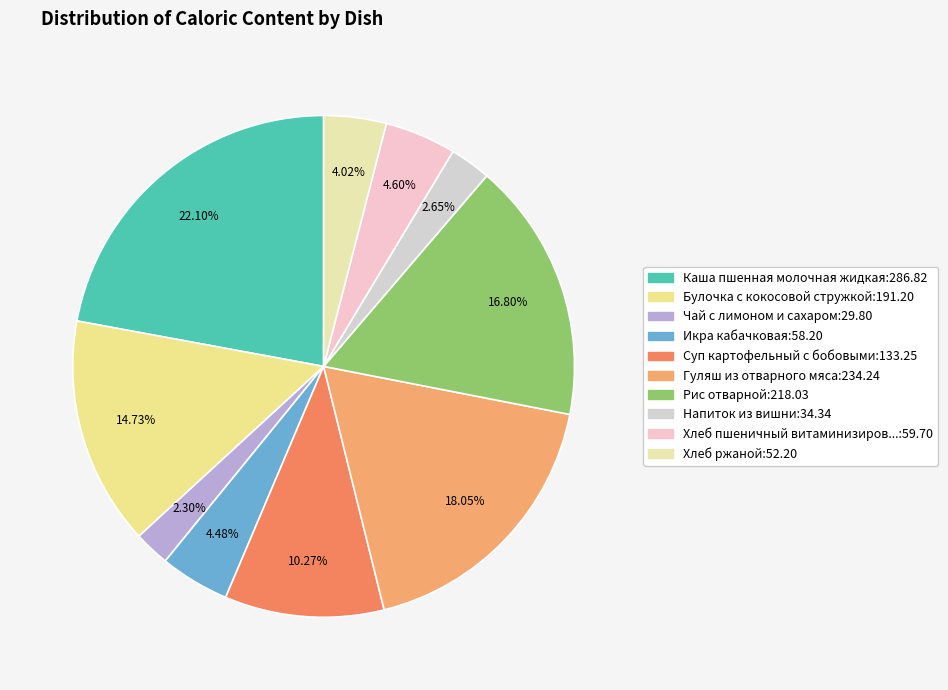

How many segments does this pie chart have?

10